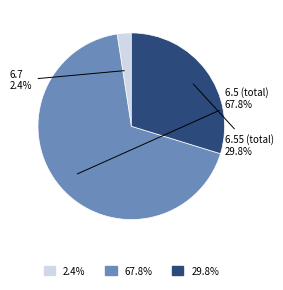

Is there any slice that represents more than half of the pie?

Yes